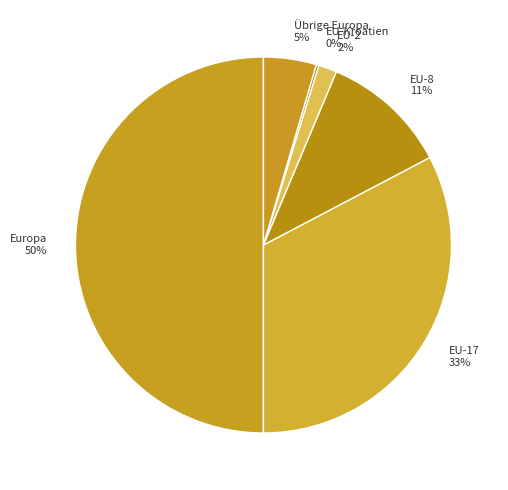

Is Übrige Europa 5% the majority of the pie?

No